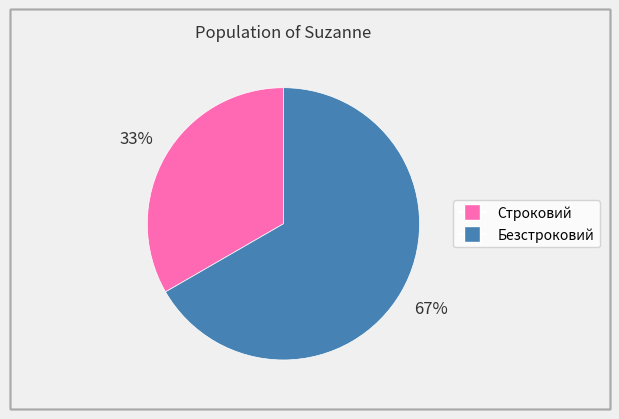

To the nearest percent, what portion does Строковий represent?

33%